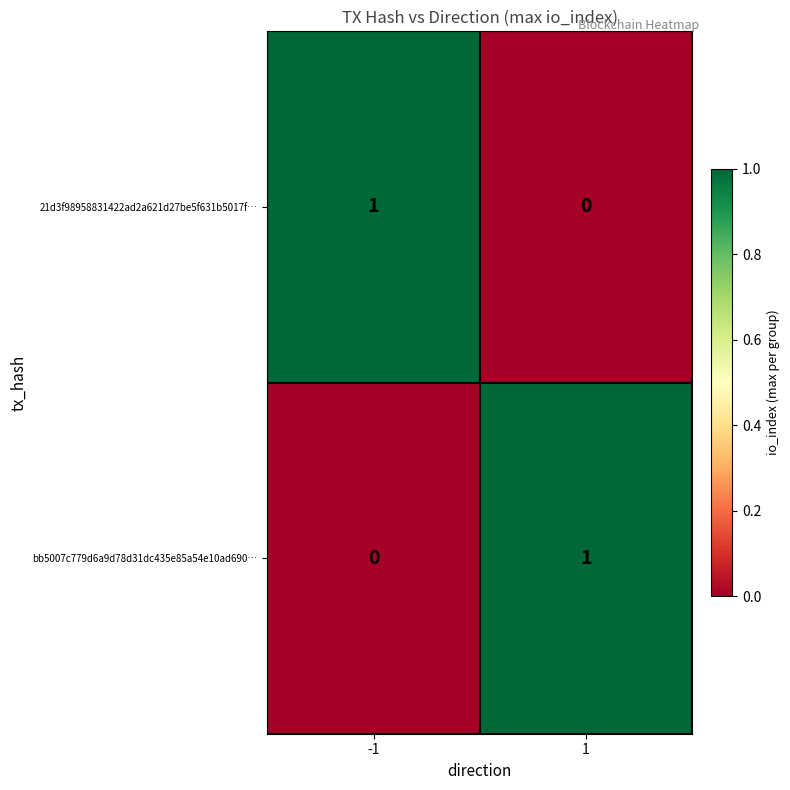

Rank the series at 1 from highest to lowest value.

bb5007c779d6a9d78d31dc435e85a54e10ad690…, 21d3f98958831422ad2a621d27be5f631b5017f…